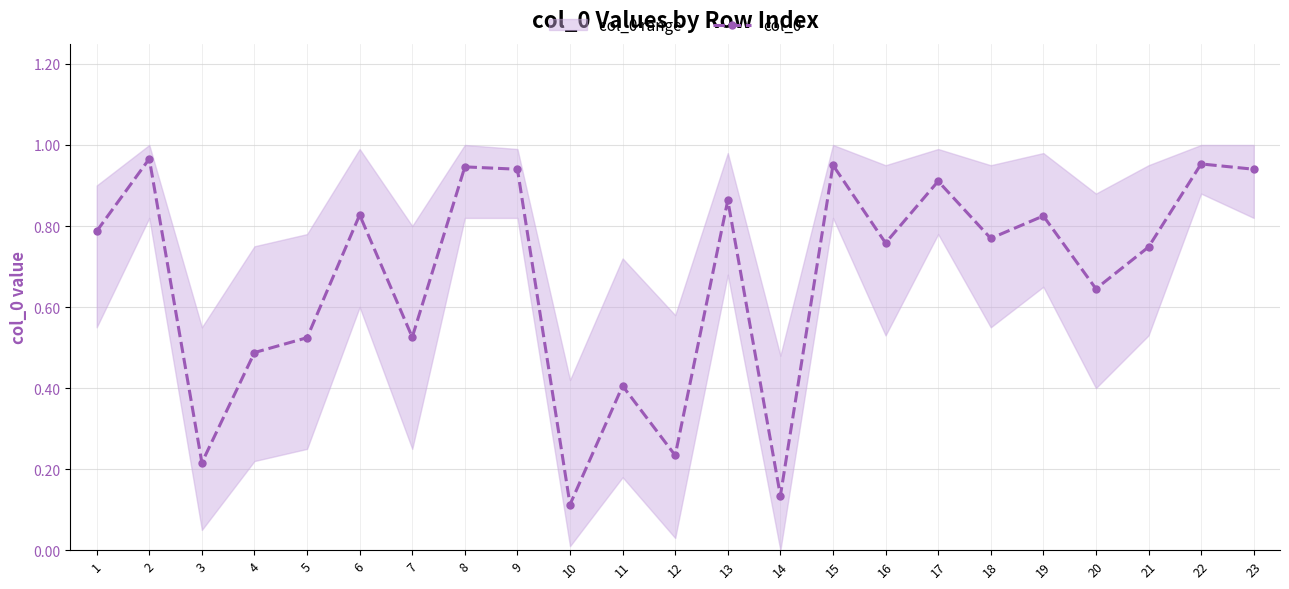

List the labels in order of value, smallest first.

10, 14, 3, 12, 11, 4, 5, 7, 20, 21, 16, 18, 1, 19, 6, 13, 17, 9, 23, 8, 15, 22, 2